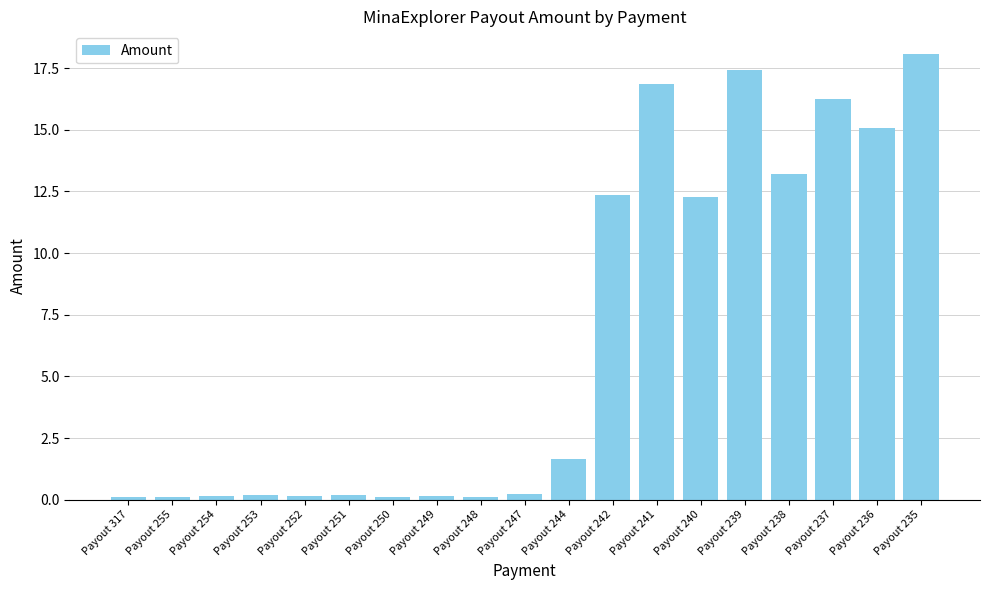

Are the bars grouped side by side (vs. stacked)?

No